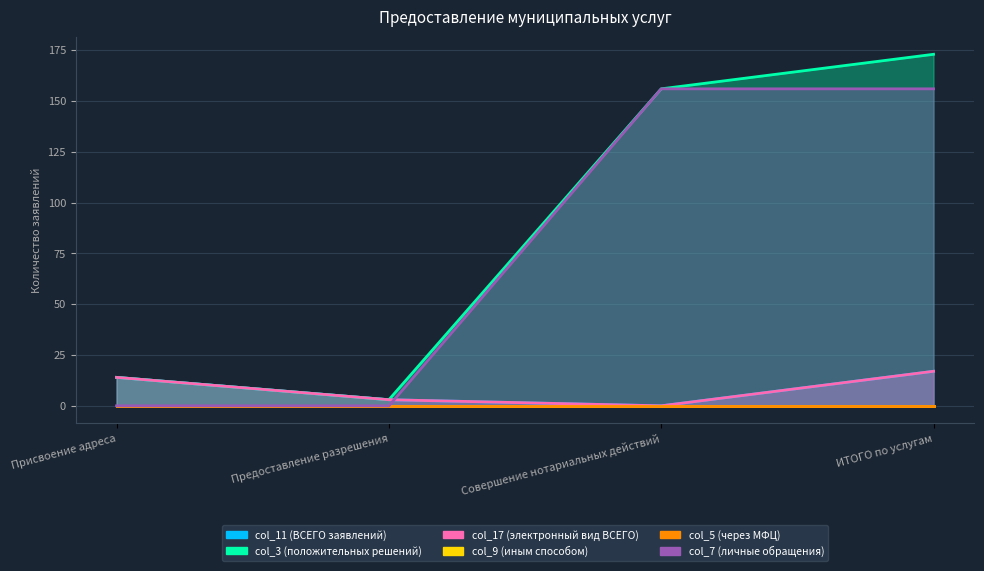

True or false: col_17 (электронный вид ВСЕГО) has a value of -10 at Совершение нотариальных действий.

False